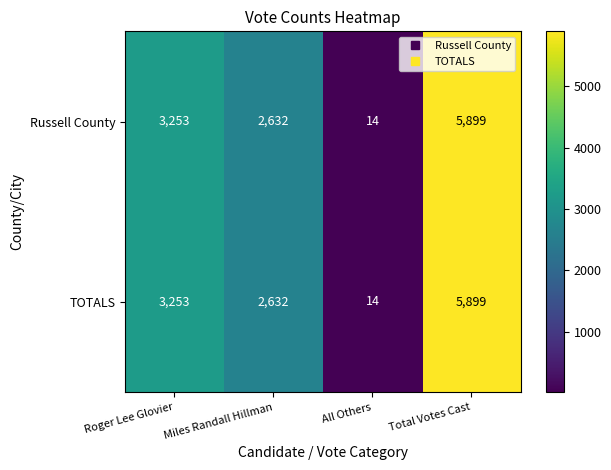

Reading left to right, what are all the values shown in this chart?

Russell County: Roger Lee Glovier=3253	Miles Randall Hillman=2632	All Others=14	Total Votes Cast=5899
TOTALS: Roger Lee Glovier=3253	Miles Randall Hillman=2632	All Others=14	Total Votes Cast=5899